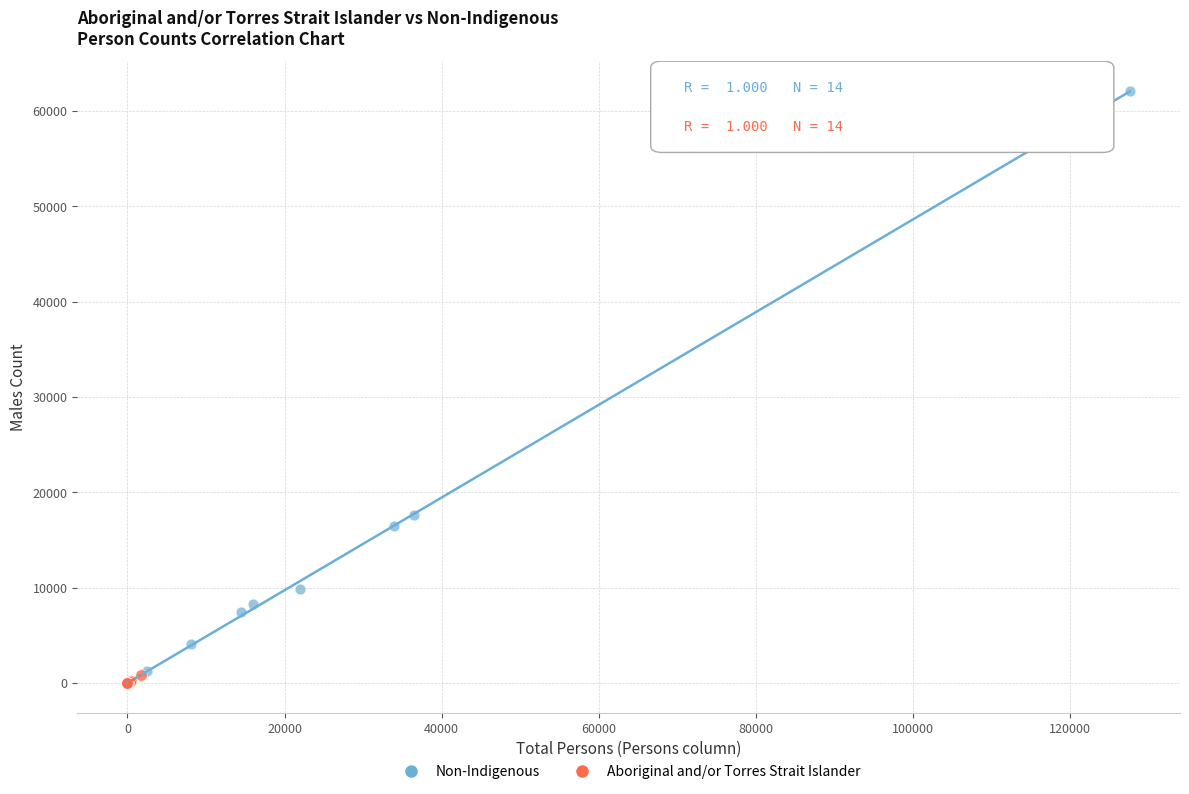

Which series has the largest Y range (max minus min)?

Non-Indigenous